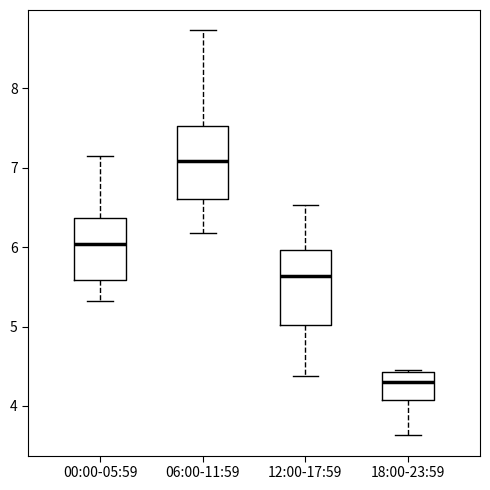

Where does the upper whisker of the box for 12:00-17:59 end on the y-axis? The values are not printed on the chart, so give them approximately, as read against the axis.

6.5